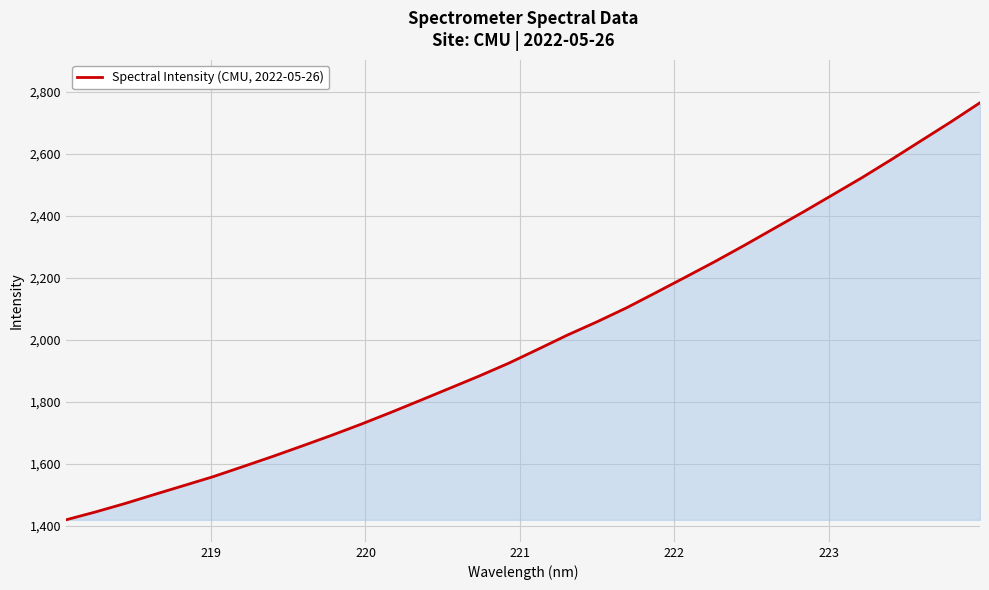

What is the maximum value shown in the chart?

2765.7